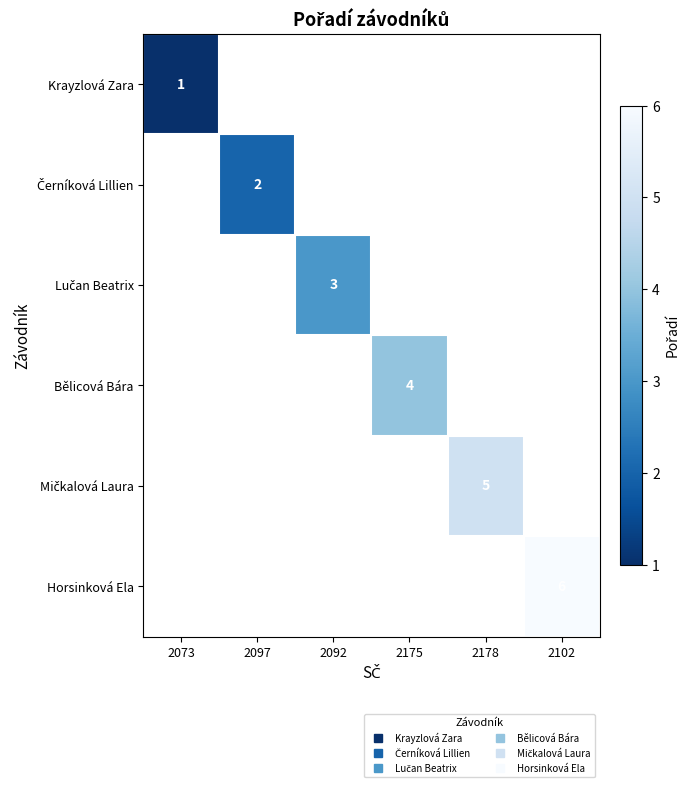

Which series has the largest range (max minus min)?

Krayzlová Zara